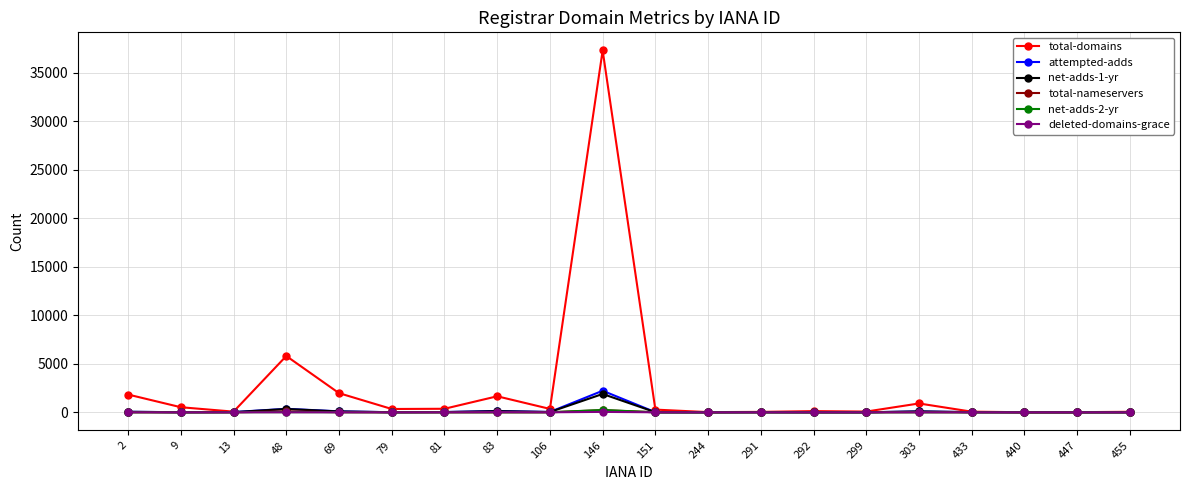

Which series has the widest spread of values?

total-domains